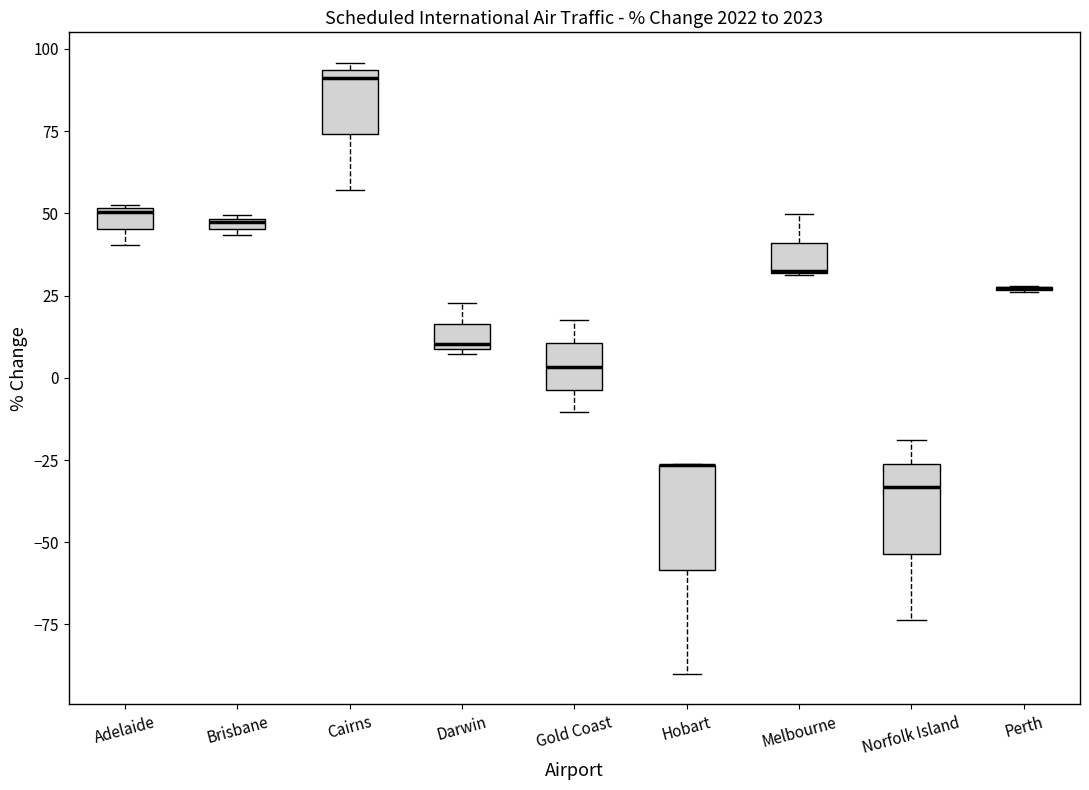

Where does the median line of the box for Cairns sit on the y-axis? The values are not printed on the chart, so give them approximately, as read against the axis.

90